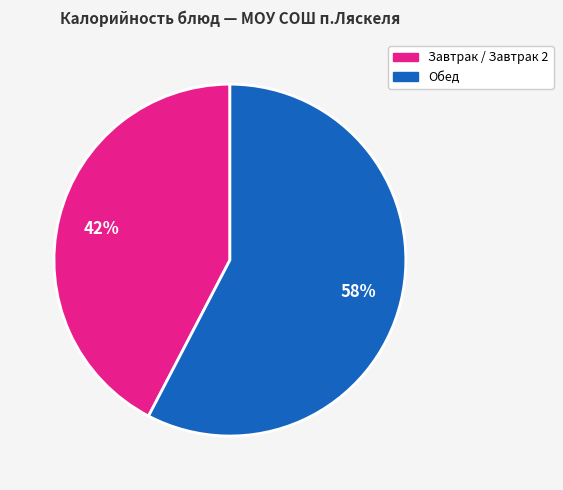

To the nearest percent, what is the average slice percentage?

50%